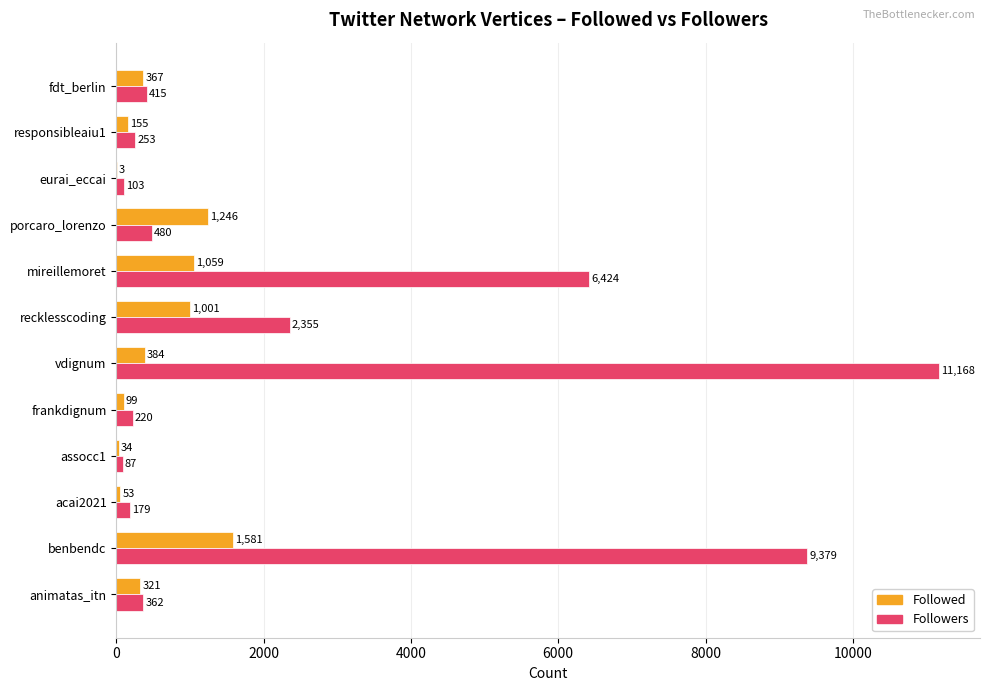

Which series changed the most between animatas_itn and porcaro_lorenzo?

Followed